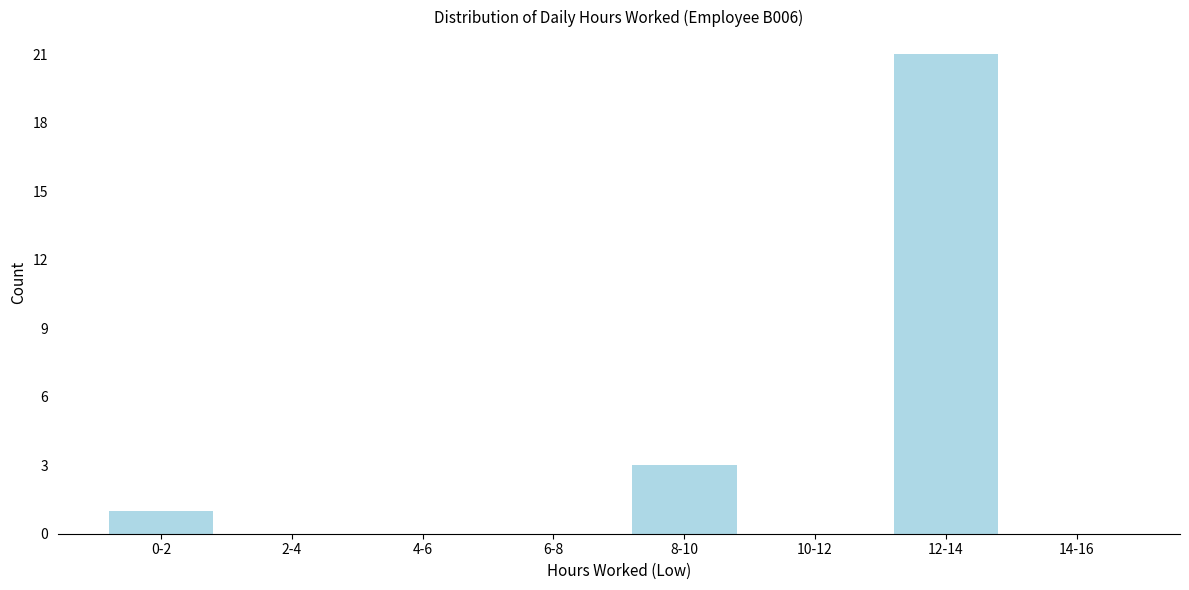

Reading right to left, what are all the values shown in this chart?

14-16=0	12-14=21	10-12=0	8-10=3	6-8=0	4-6=0	2-4=0	0-2=1